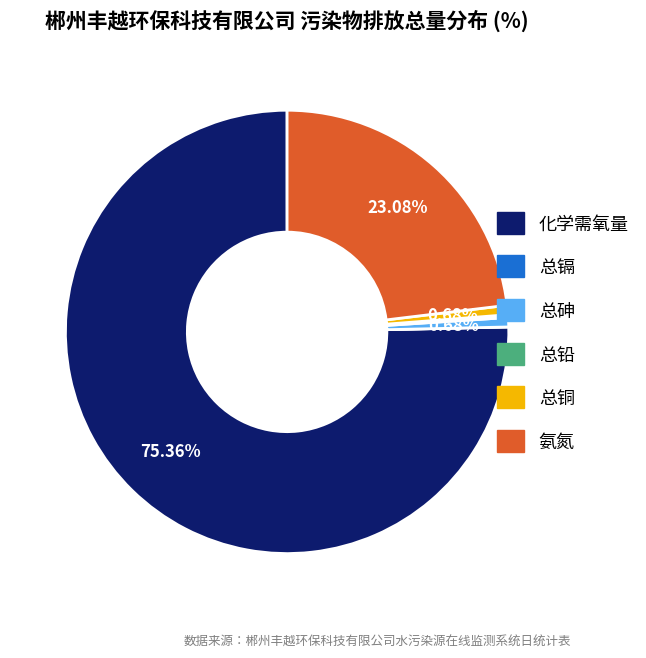

Does any single category account for the majority?

Yes